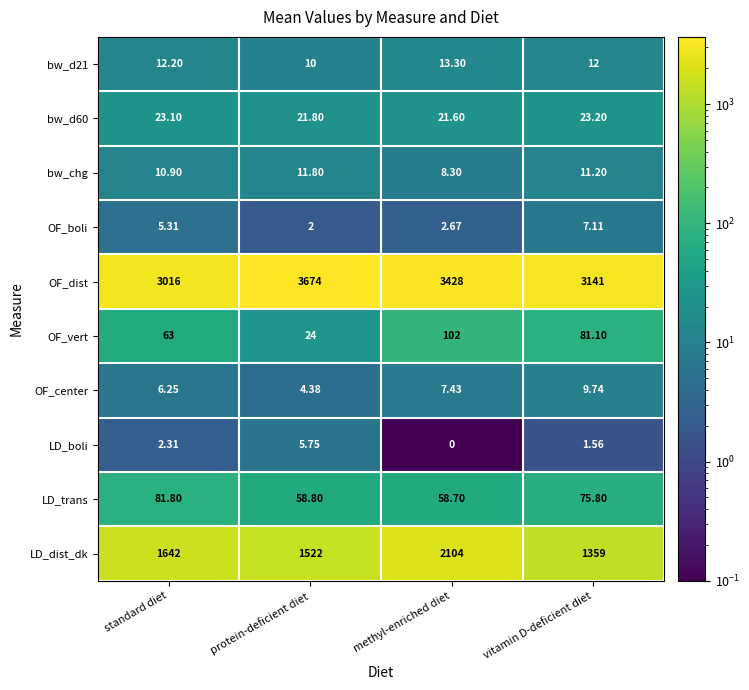

What is the greatest value displayed?

3674.0